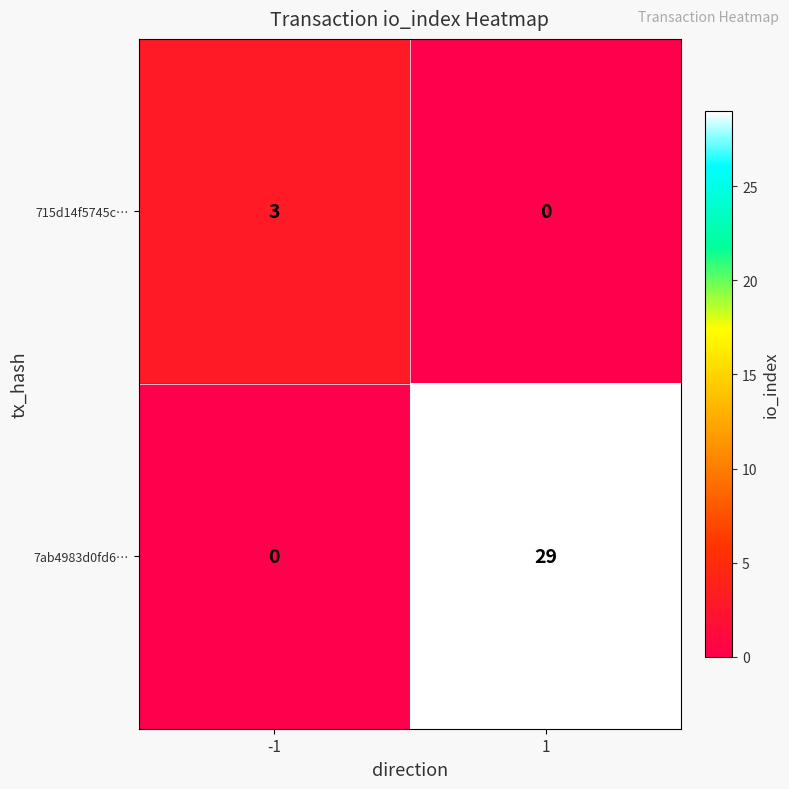

The 715d14f5745c… series shows 5 at -1. True or false?

False